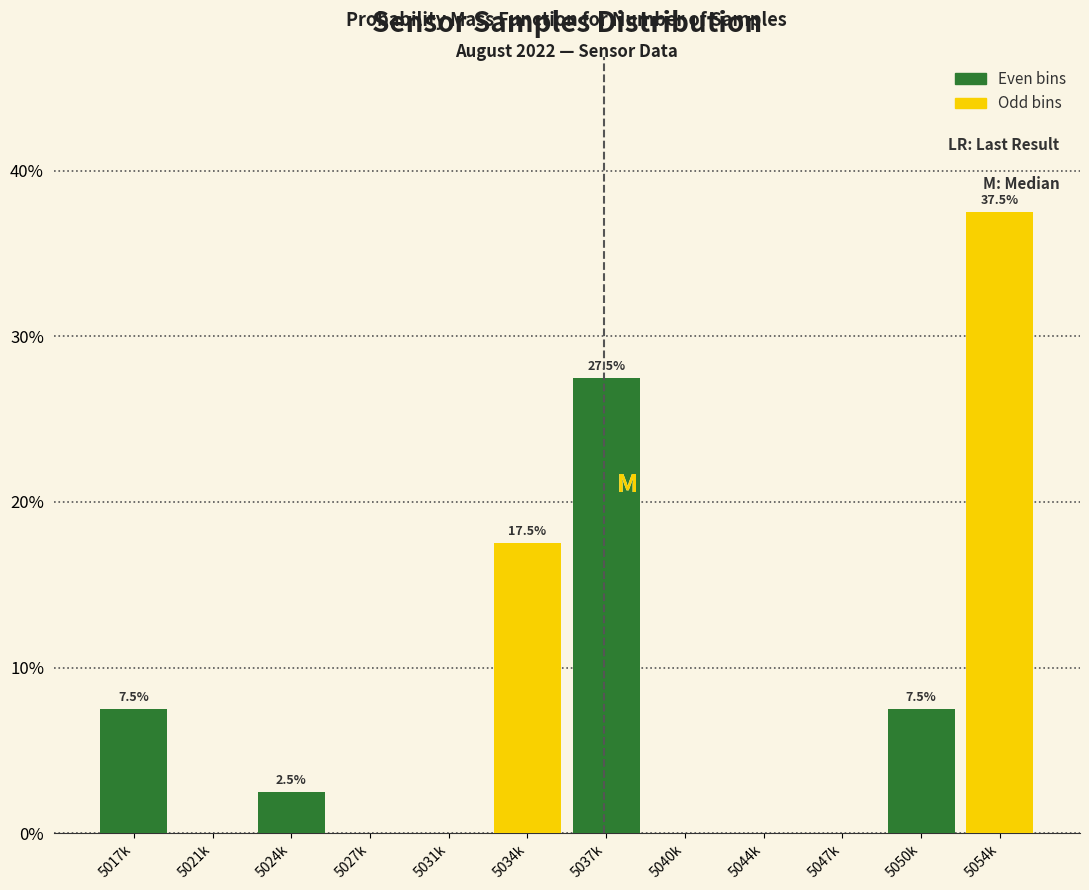

Reading left to right, what are all the values shown in this chart?

5017k=7.5	5021k=0.0	5024k=2.5	5027k=0.0	5031k=0.0	5034k=17.5	5037k=27.5	5040k=0.0	5044k=0.0	5047k=0.0	5050k=7.5	5054k=37.5